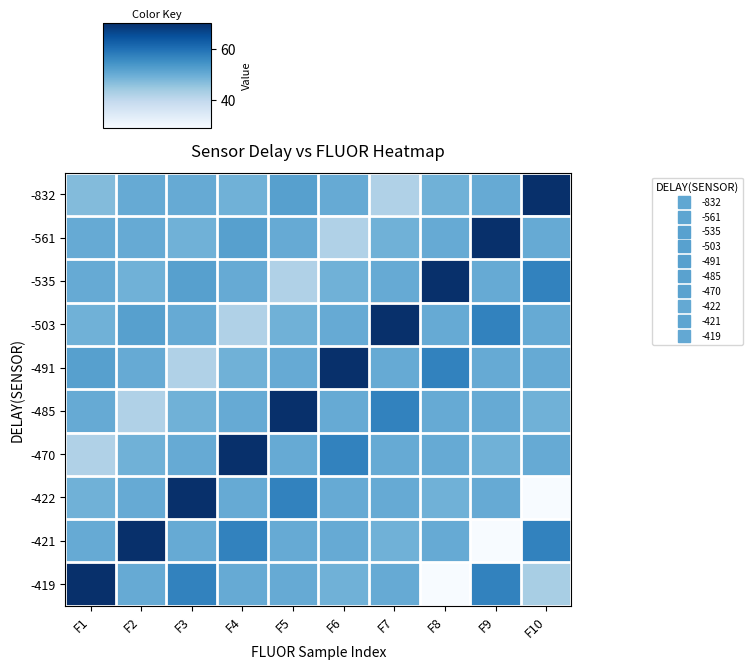

What is the total value across all series at F3?

519